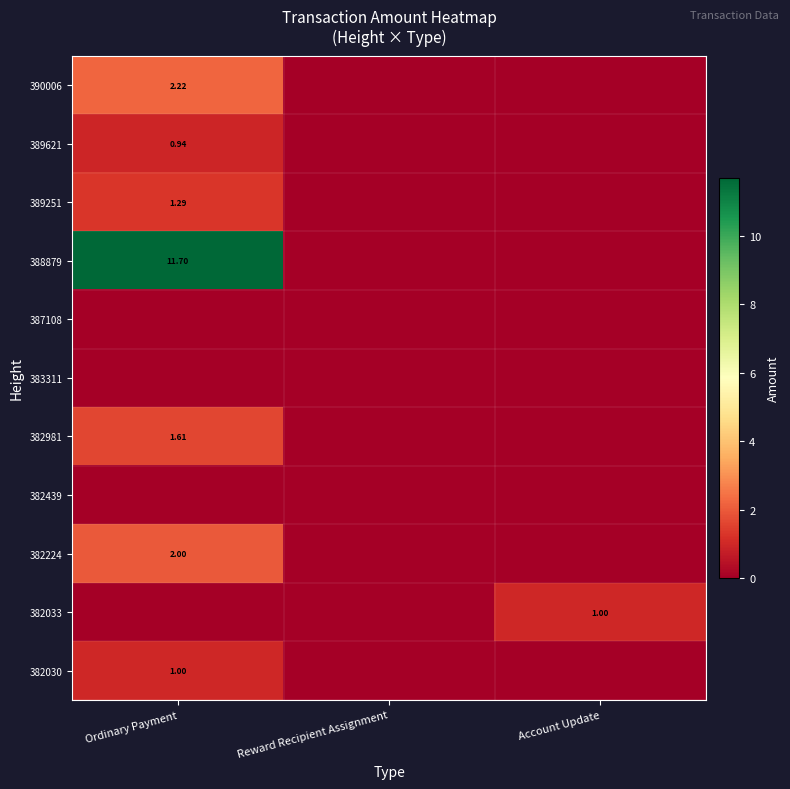

Is the value of 382030 at Ordinary Payment greater than the value of 388879 at Ordinary Payment?

No